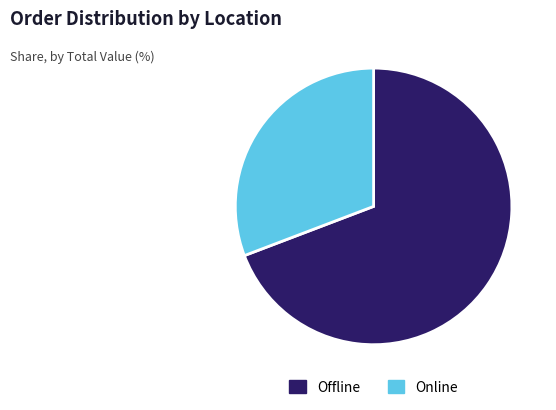

True or false: Offline accounts for 80% of the total.

False